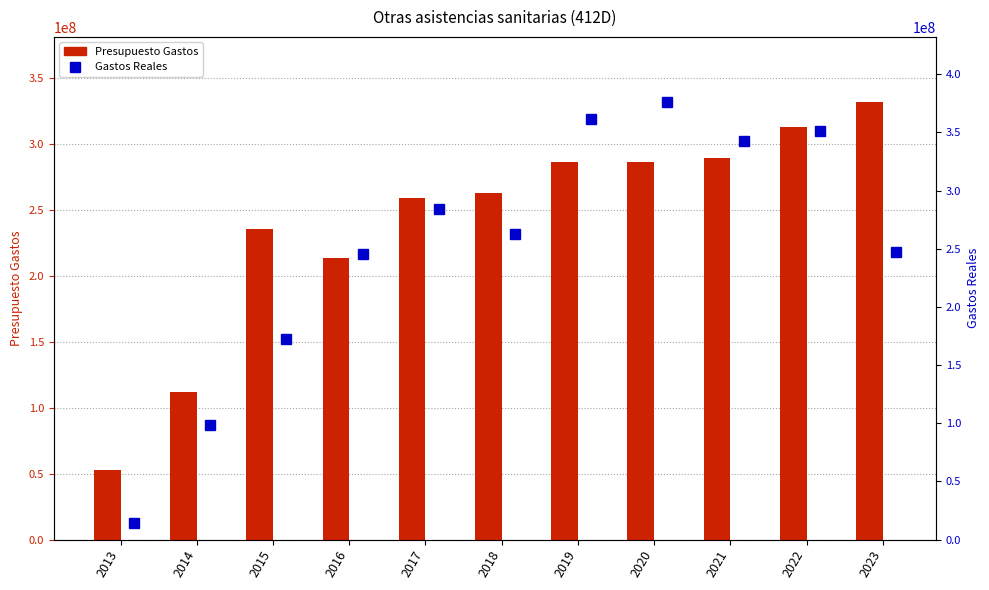

Rank the series at 2019 from highest to lowest value.

Gastos Reales, Presupuesto Gastos